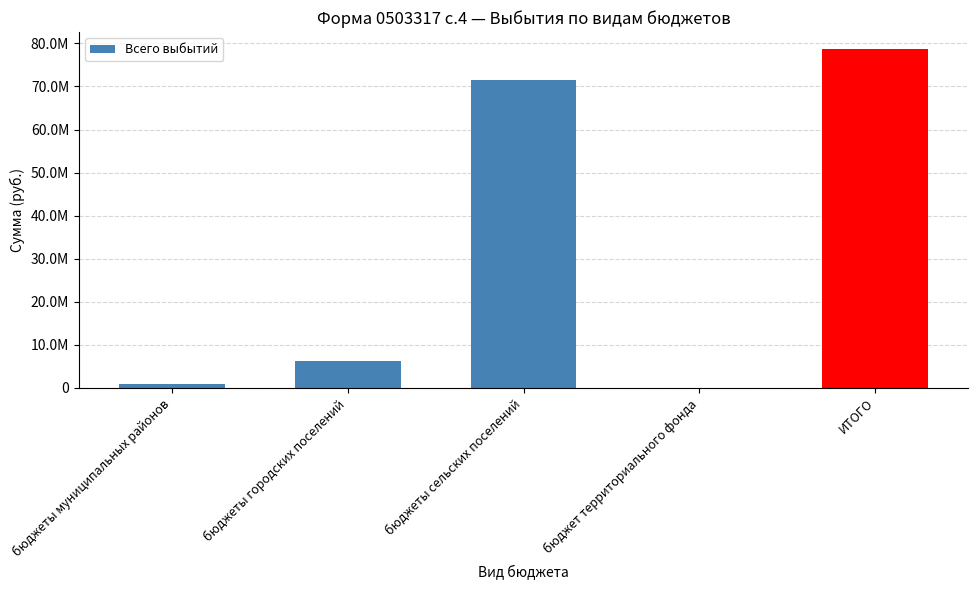

Is it true that the value at ИТОГО is 139346946.4?

False